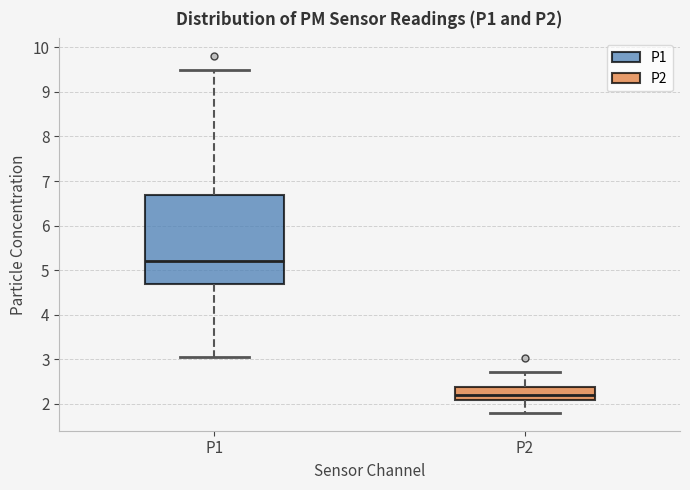

Where is the upper edge of the box for P2 on the y-axis? The values are not printed on the chart, so give them approximately, as read against the axis.

2.4